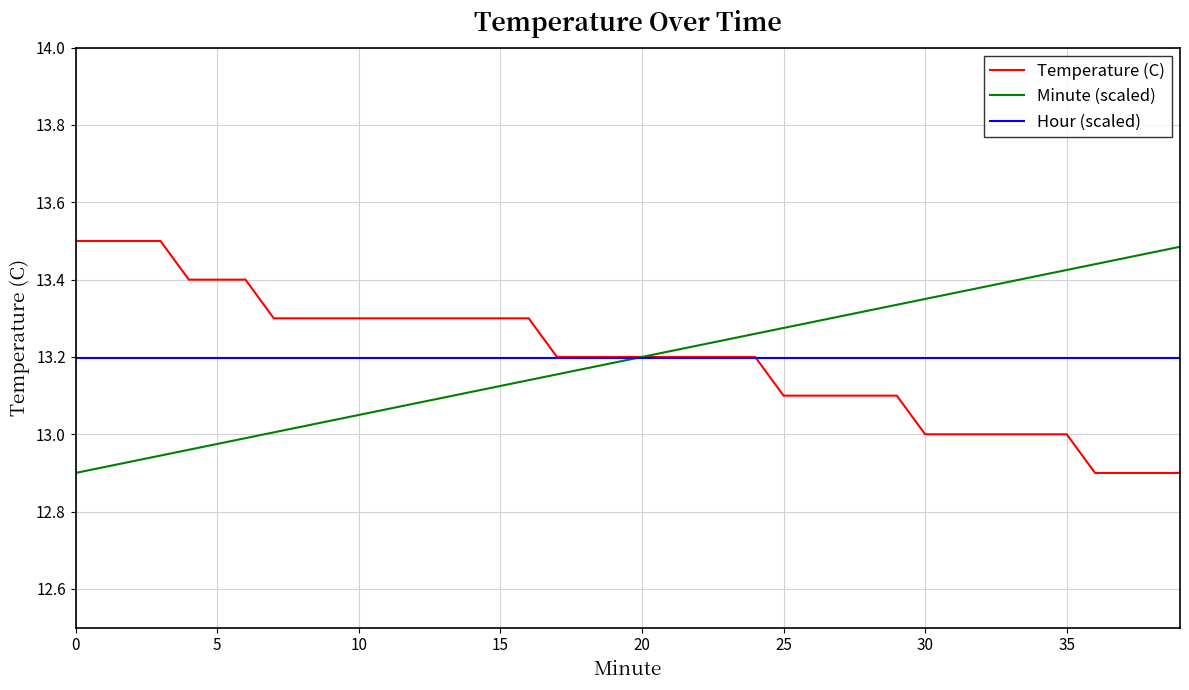

At how many categories does at least one series exceed 12?

40